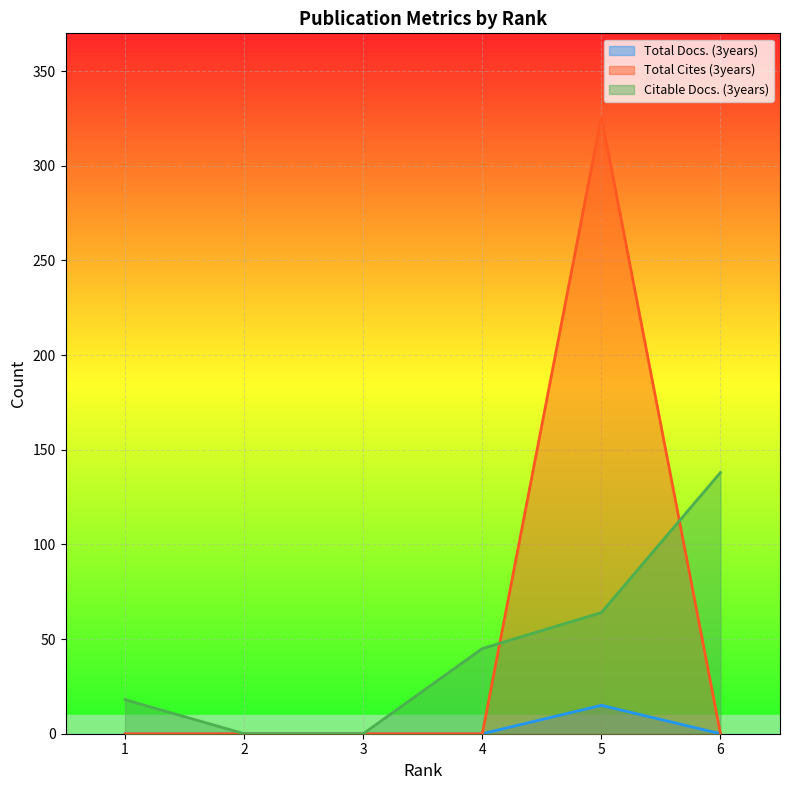

How many values in Total Cites (3years) are above zero?

1